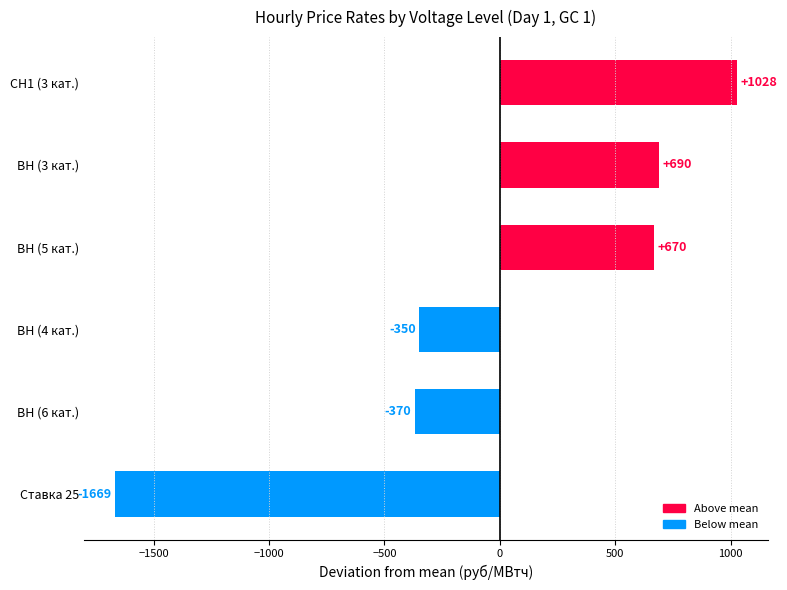

What is the difference between the maximum and minimum values?

2697.0